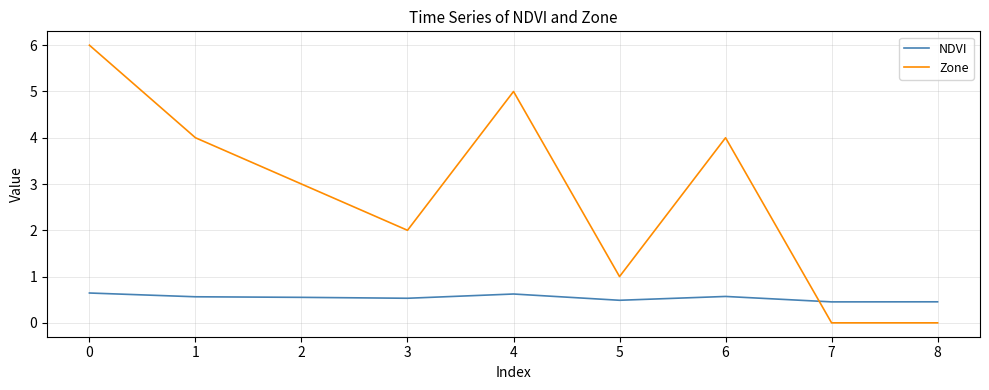

The NDVI series shows 0.7 at 8. True or false?

False